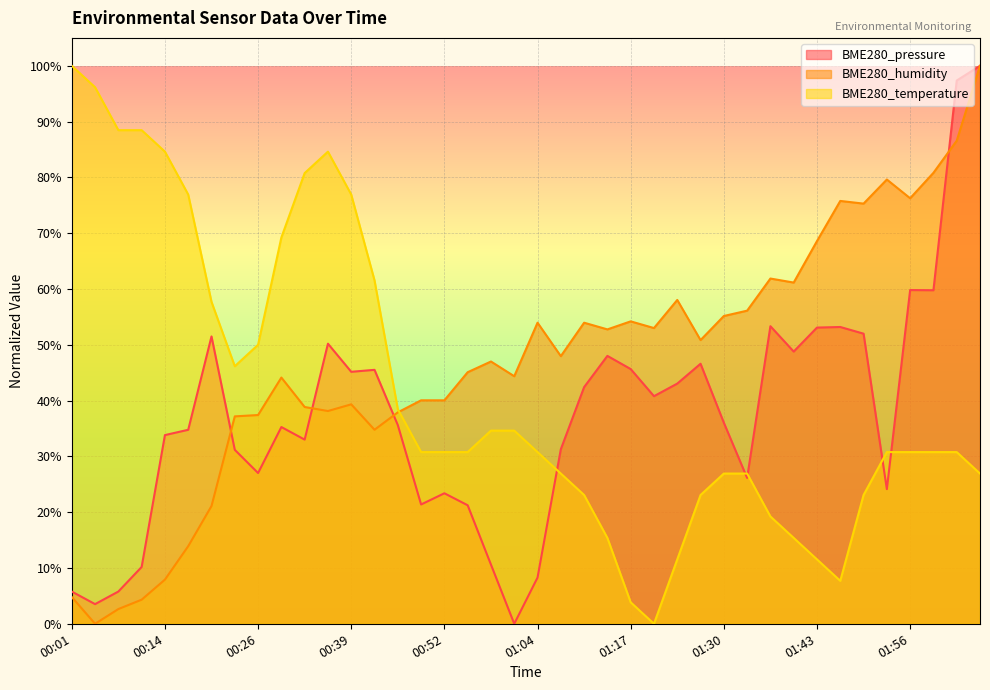

Reading right to left, transcribe all the data shown in this chart.

BME280_pressure: 02:05=1.0	02:02=1.0	01:59=0.6	01:56=0.6	01:52=0.2	01:49=0.5	01:46=0.5	01:43=0.5	01:40=0.5	01:37=0.5	01:33=0.3	01:30=0.4	01:27=0.5	01:24=0.4	01:20=0.4	01:17=0.5	01:14=0.5	01:10=0.4	01:07=0.3	01:04=0.1	01:01=0.0	00:58=0.1	00:55=0.2	00:52=0.2	00:49=0.2	00:45=0.4	00:42=0.5	00:39=0.5	00:36=0.5	00:33=0.3	00:30=0.4	00:26=0.3	00:23=0.3	00:20=0.5	00:17=0.3	00:14=0.3	00:11=0.1	00:08=0.1	00:04=0.0	00:01=0.1
BME280_humidity: 02:05=1.0	02:02=0.9	01:59=0.8	01:56=0.8	01:52=0.8	01:49=0.8	01:46=0.8	01:43=0.7	01:40=0.6	01:37=0.6	01:33=0.6	01:30=0.6	01:27=0.5	01:24=0.6	01:20=0.5	01:17=0.5	01:14=0.5	01:10=0.5	01:07=0.5	01:04=0.5	01:01=0.4	00:58=0.5	00:55=0.5	00:52=0.4	00:49=0.4	00:45=0.4	00:42=0.3	00:39=0.4	00:36=0.4	00:33=0.4	00:30=0.4	00:26=0.4	00:23=0.4	00:20=0.2	00:17=0.1	00:14=0.1	00:11=0.0	00:08=0.0	00:04=0.0	00:01=0.0
BME280_temperature: 02:05=0.3	02:02=0.3	01:59=0.3	01:56=0.3	01:52=0.3	01:49=0.2	01:46=0.1	01:43=0.1	01:40=0.2	01:37=0.2	01:33=0.3	01:30=0.3	01:27=0.2	01:24=0.1	01:20=0.0	01:17=0.0	01:14=0.2	01:10=0.2	01:07=0.3	01:04=0.3	01:01=0.3	00:58=0.3	00:55=0.3	00:52=0.3	00:49=0.3	00:45=0.4	00:42=0.6	00:39=0.8	00:36=0.8	00:33=0.8	00:30=0.7	00:26=0.5	00:23=0.5	00:20=0.6	00:17=0.8	00:14=0.8	00:11=0.9	00:08=0.9	00:04=1.0	00:01=1.0